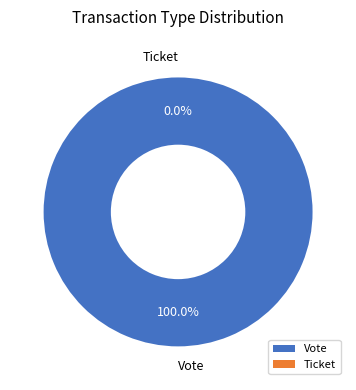

To the nearest percent, what is the combined percentage of Ticket and Vote?

100%